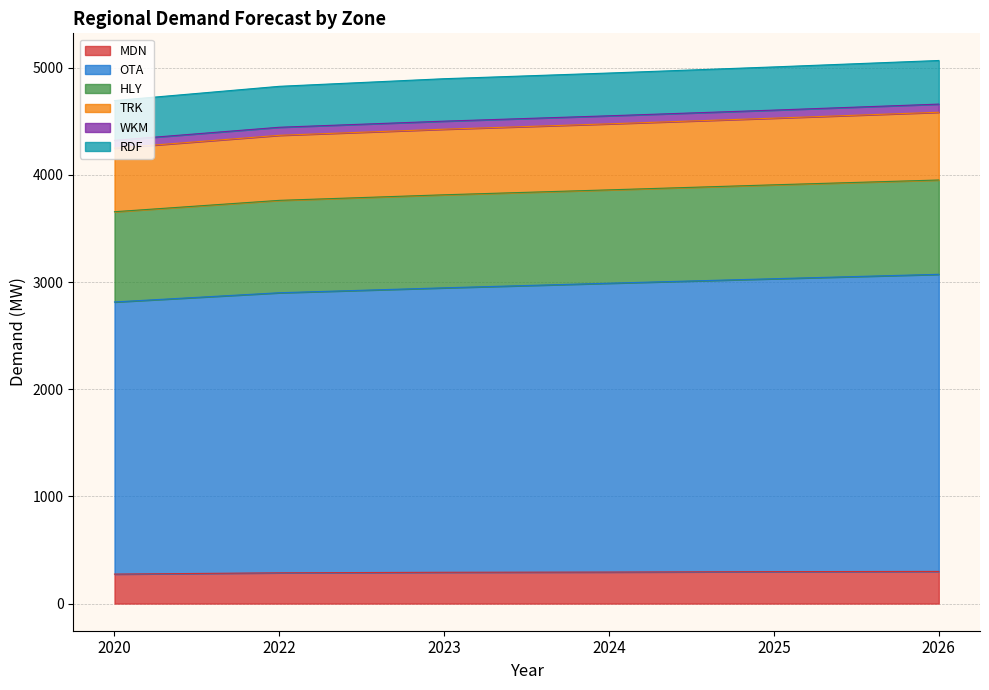

Is it true that MDN equals 85 at 2023?

False